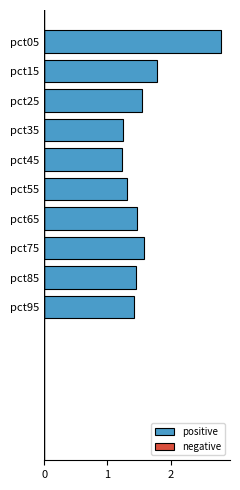

What is the greatest value displayed?

2.8